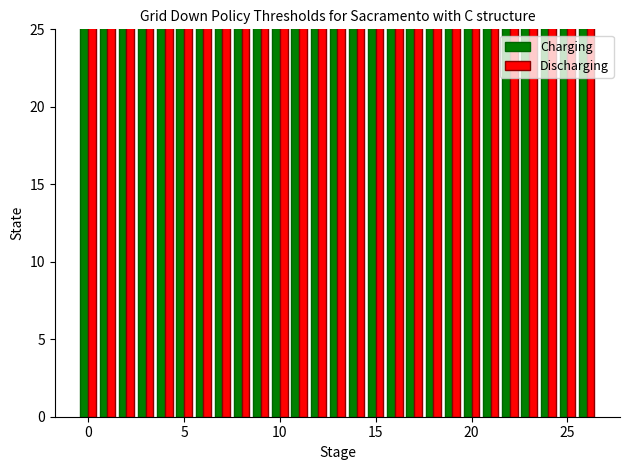

How many groups of bars are there?

27